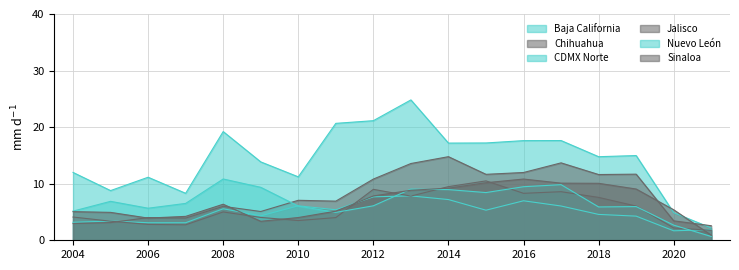

How many lines are shown in the chart?

6